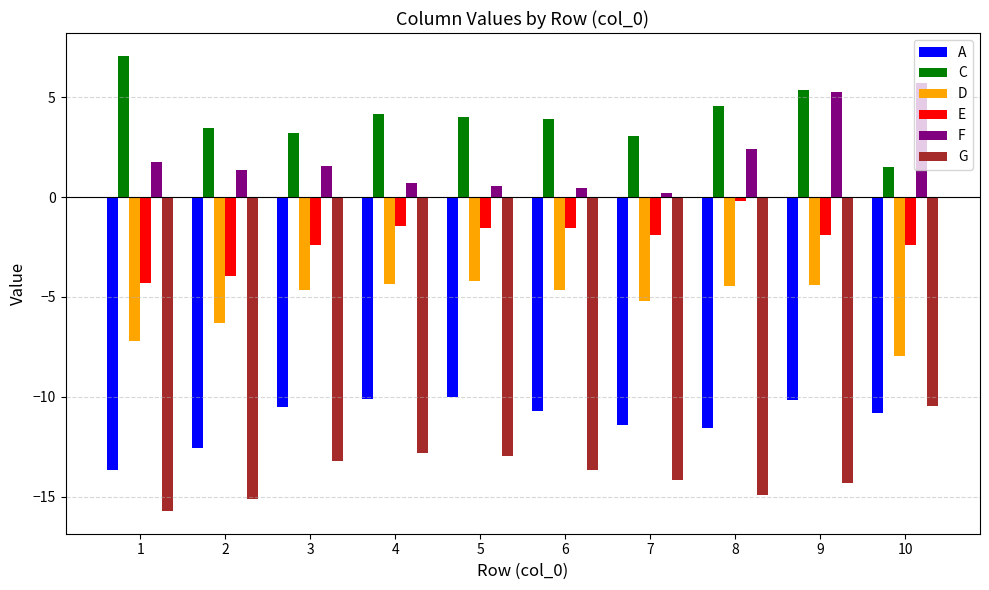

Count the number of categories in the chart.

10